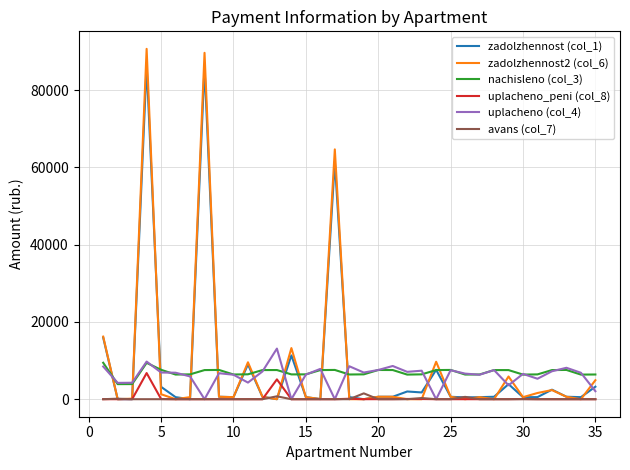

After their last crossing, which series has the higher values: uplacheno (col_4) or zadolzhennost2 (col_6)?

zadolzhennost2 (col_6)